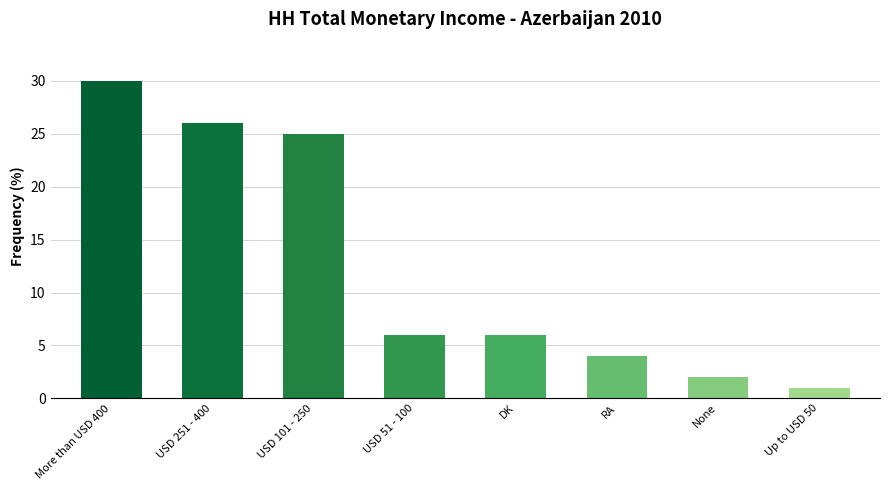

What is the difference between the maximum and second lowest values?

28